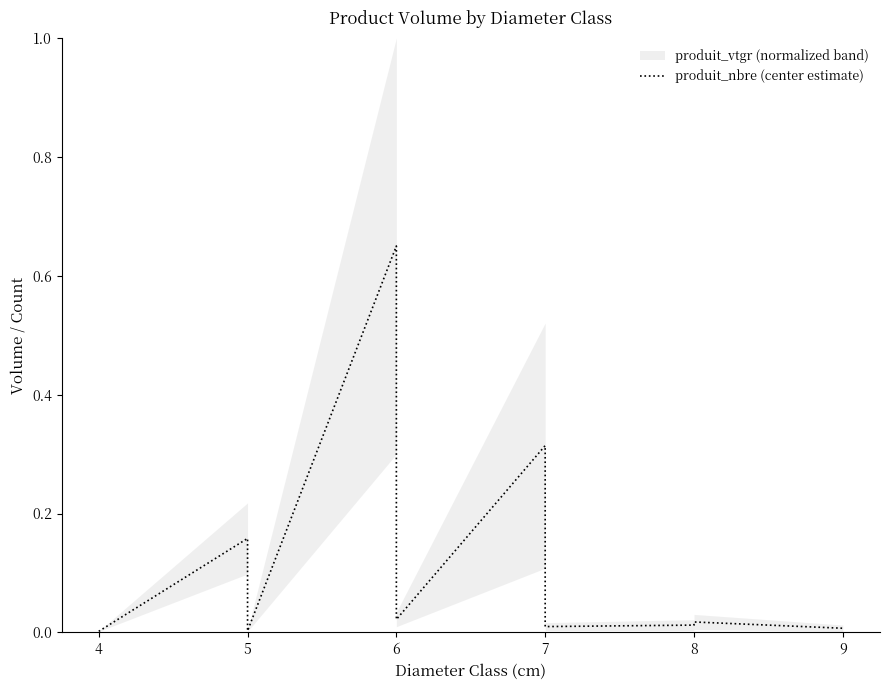

The chart shows a value of 0.0 at 8. True or false?

True